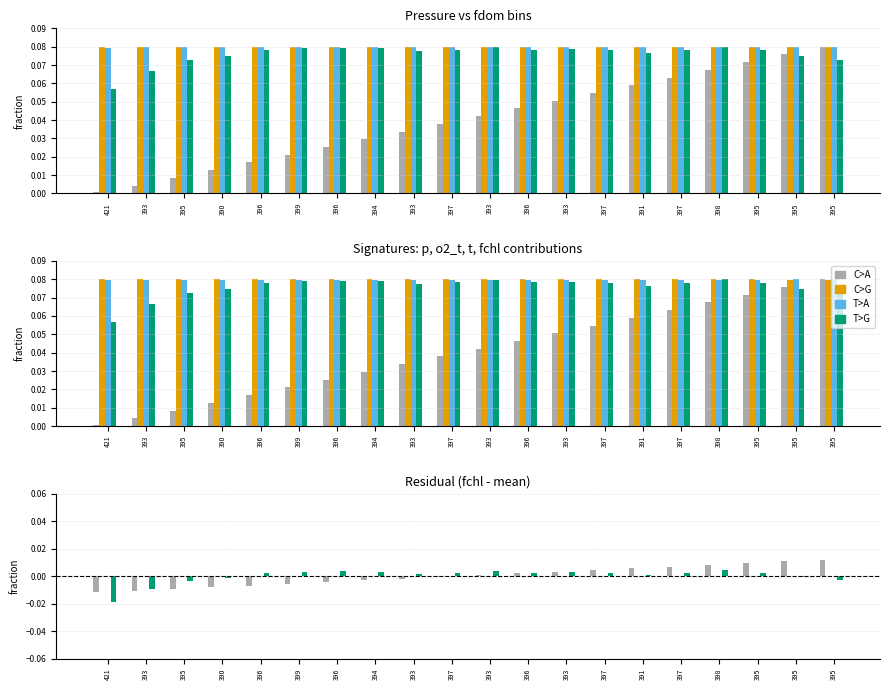

Where is t nearest to the value 0?

397